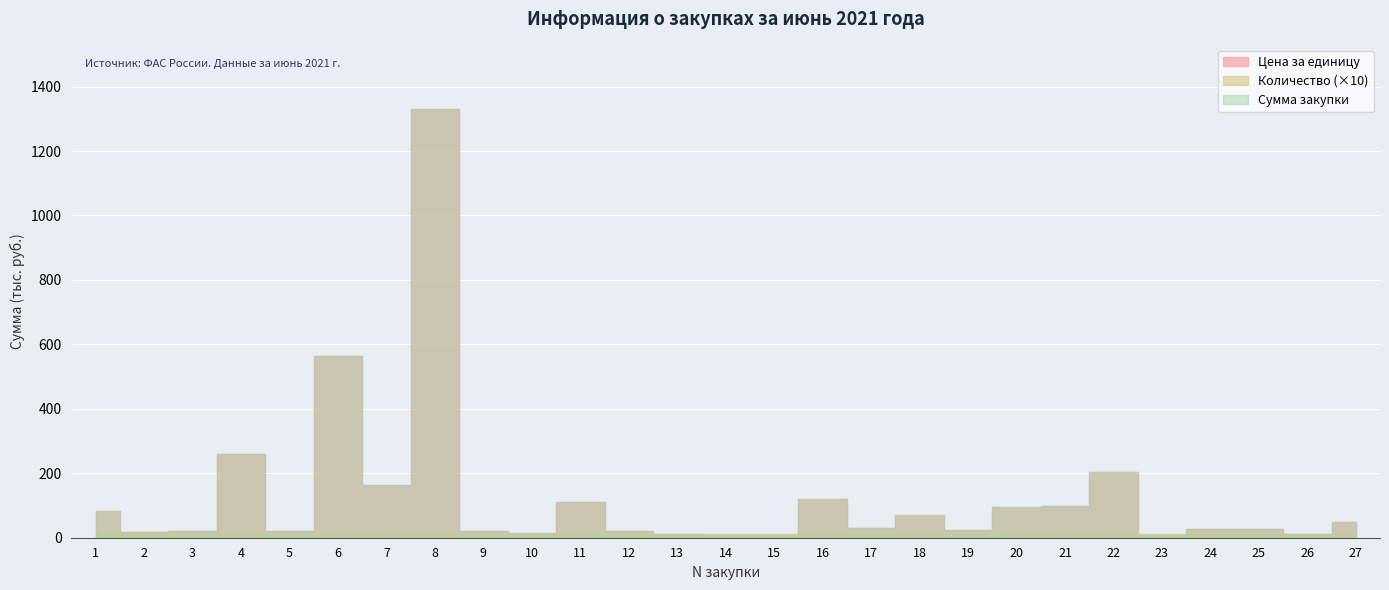

True or false: Цена за единицу and Сумма закупки intersect in this chart.

False